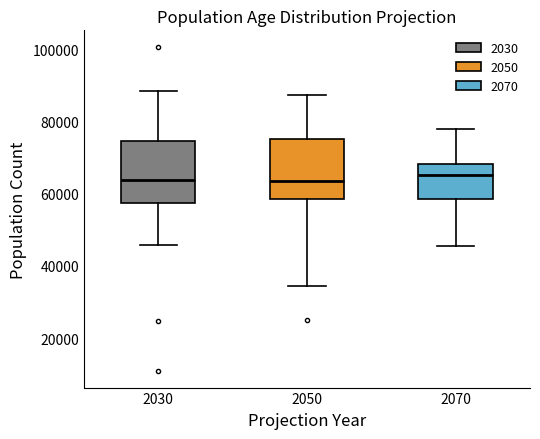

Where does the median line of the box at x = 2030 sit on the y-axis? The values are not printed on the chart, so give them approximately, as read against the axis.

64000